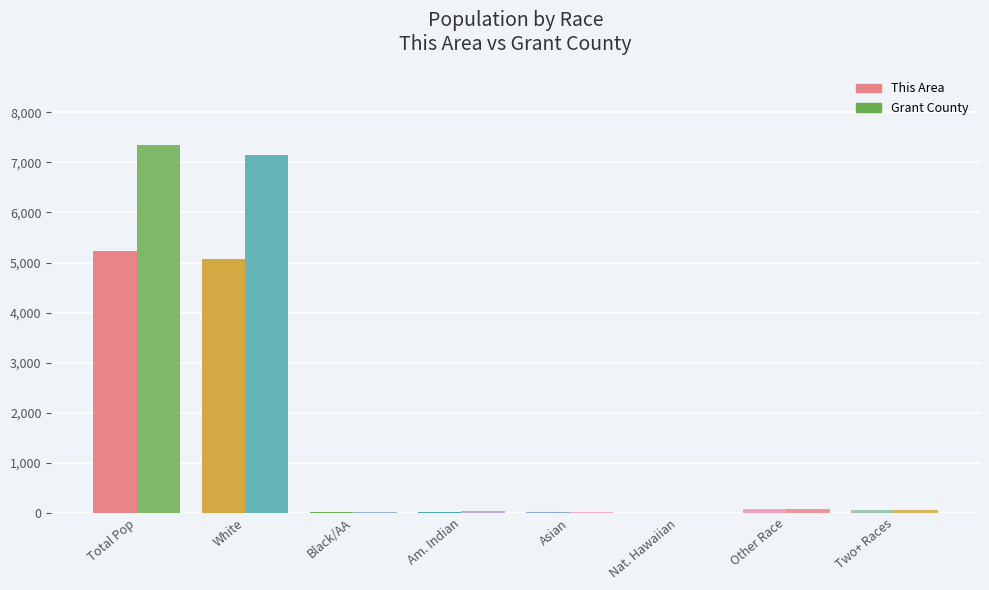

List the series in order of their overall mean, lowest first.

This Area, Grant County